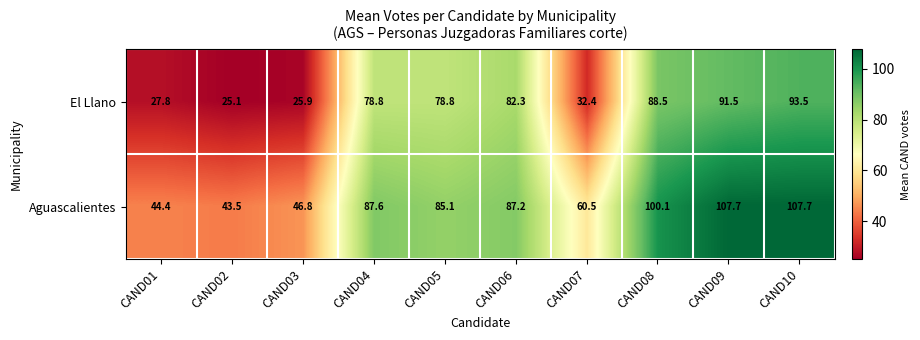

Where does the Aguascalientes series first go above 87?

CAND04